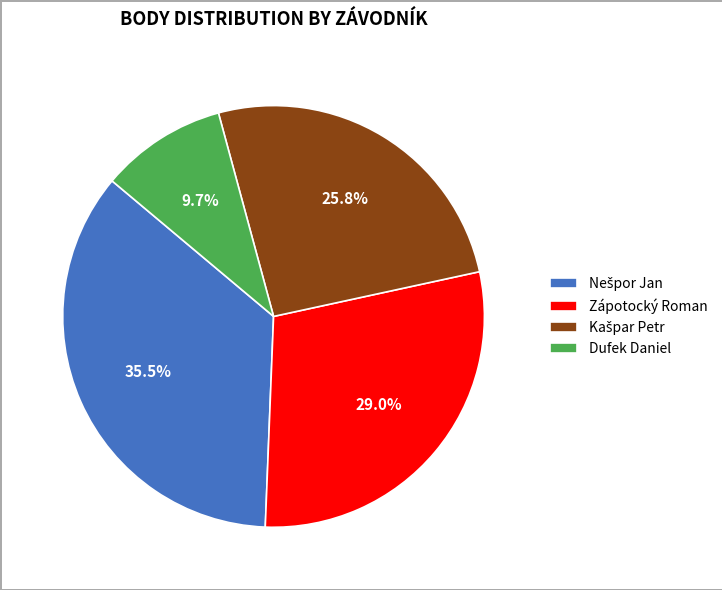

Is there any slice that represents more than half of the pie?

No